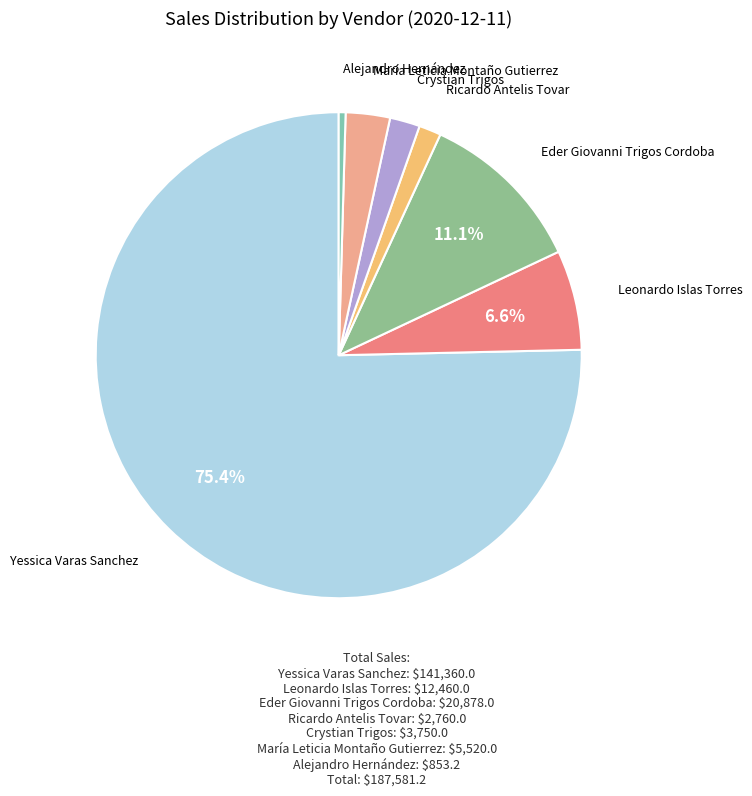

To the nearest percent, what is the difference between the largest and smallest slice percentages?

75%